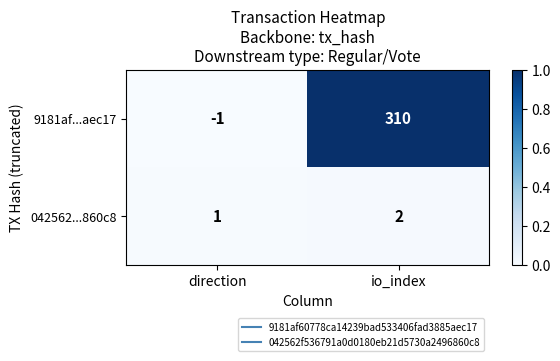

What is the spread (max minus min) of values at io_index?

308